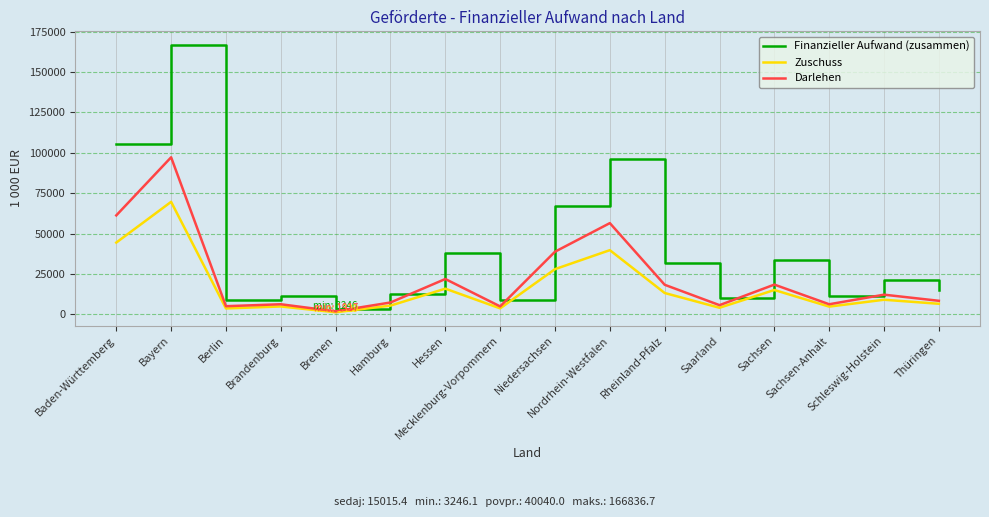

Rank the series by their maximum value, from highest to lowest.

Finanzieller Aufwand (zusammen), Darlehen, Zuschuss